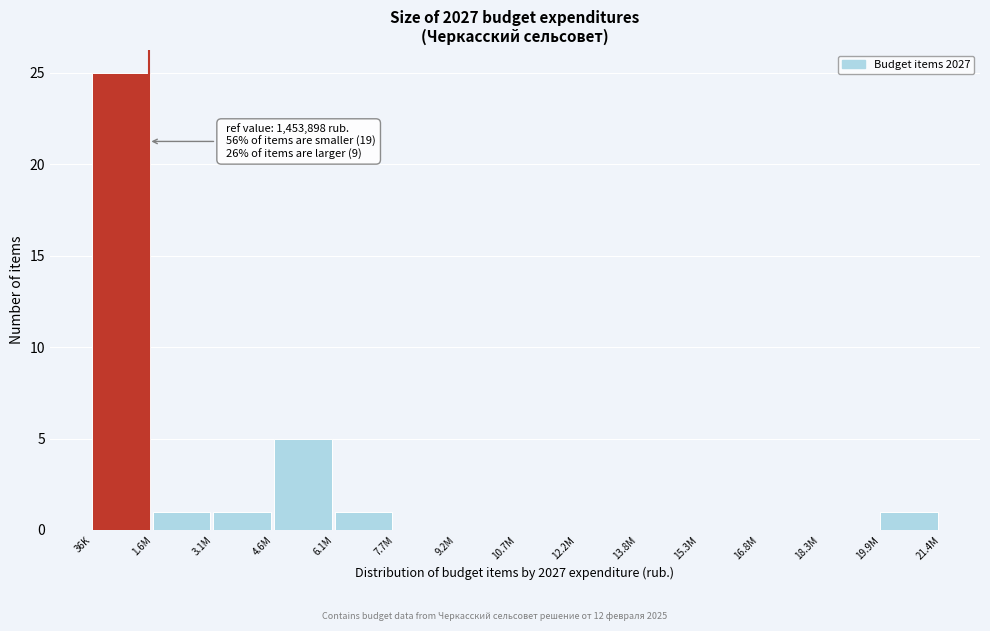

Reading left to right, what are all the values shown in this chart?

36K=25	1.6M=1	3.1M=1	4.6M=5	6.1M=1	7.7M=0	9.2M=0	10.7M=0	12.2M=0	13.8M=0	15.3M=0	16.8M=0	18.3M=0	19.9M=1